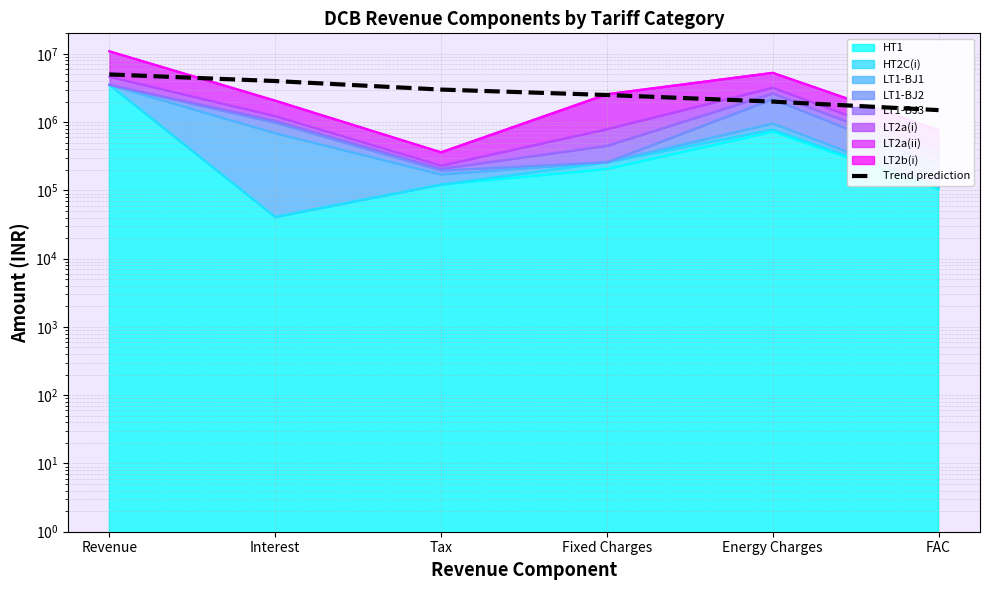

What is the ratio of the value at Revenue to the value at Tax?

1.7